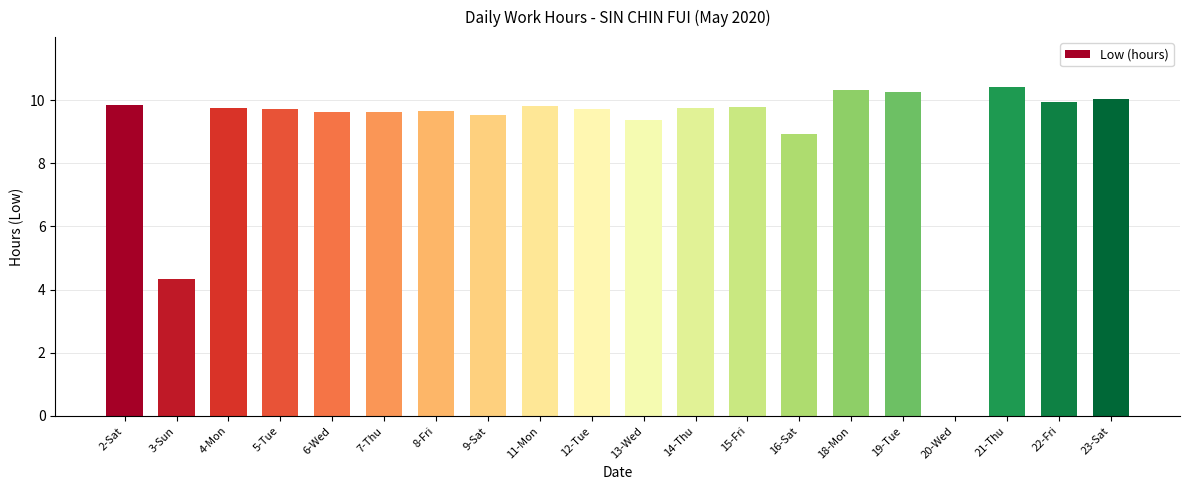

The value at 18-Mon is 4.9. True or false?

False